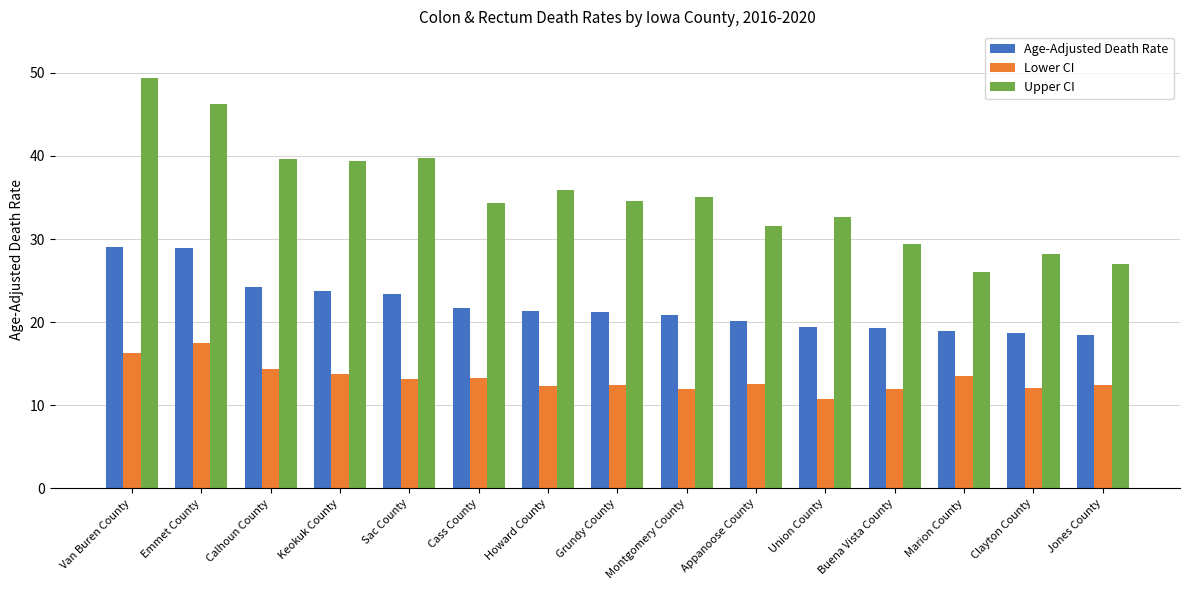

True or false: Upper CI has a value of 13.2 at Montgomery County.

False